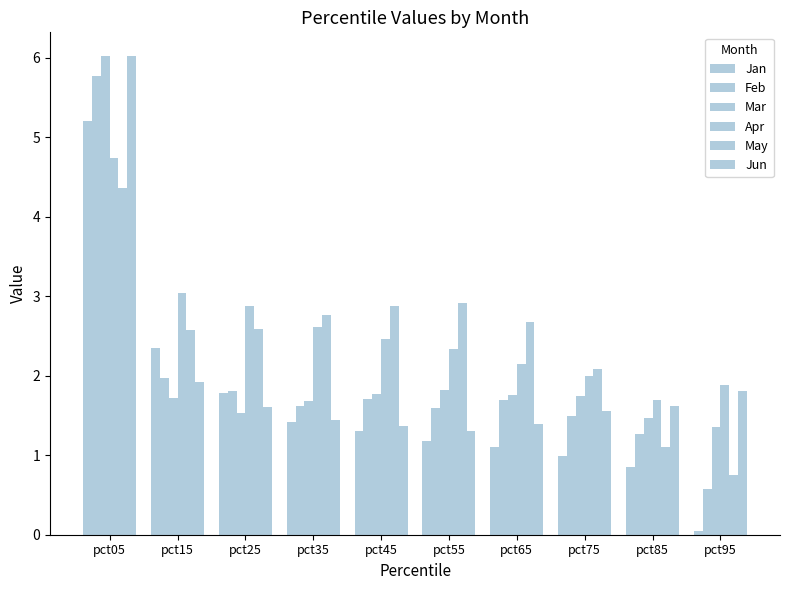

Are the bars horizontal?

No